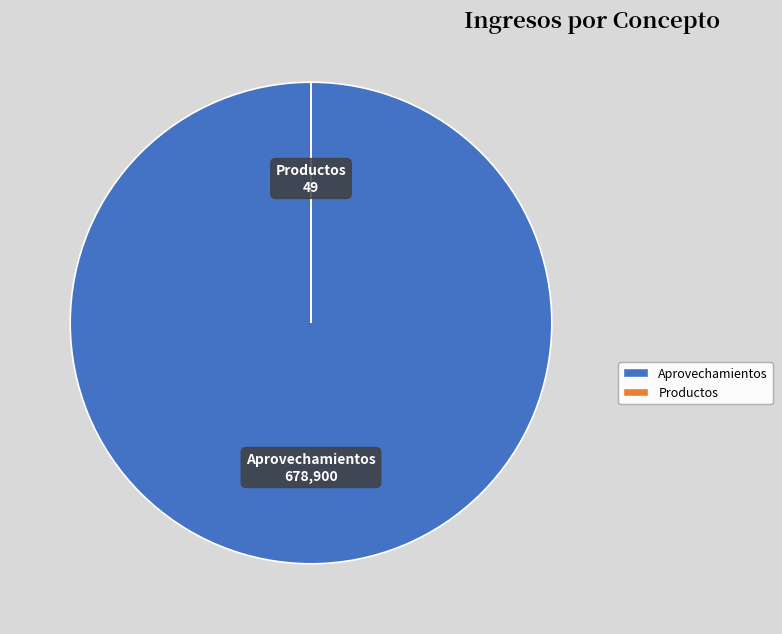

Is there a majority slice in this chart?

Yes